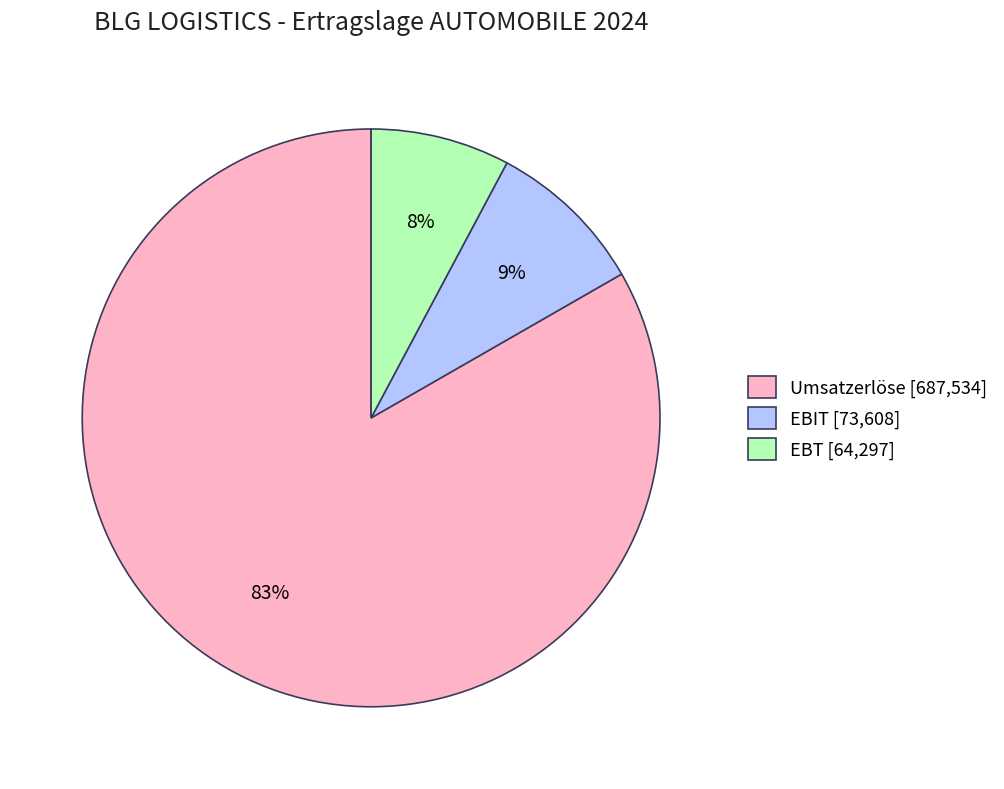

What is the smallest slice in the pie chart?

EBT [64,297]